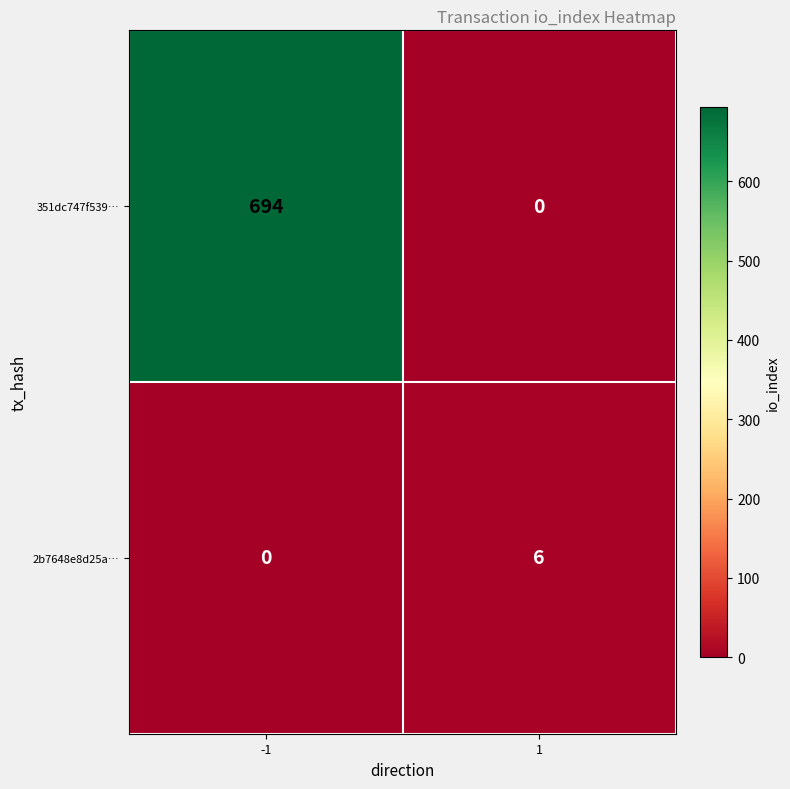

What is the sum of the 2b7648e8d25a… values at 1 and -1?

6